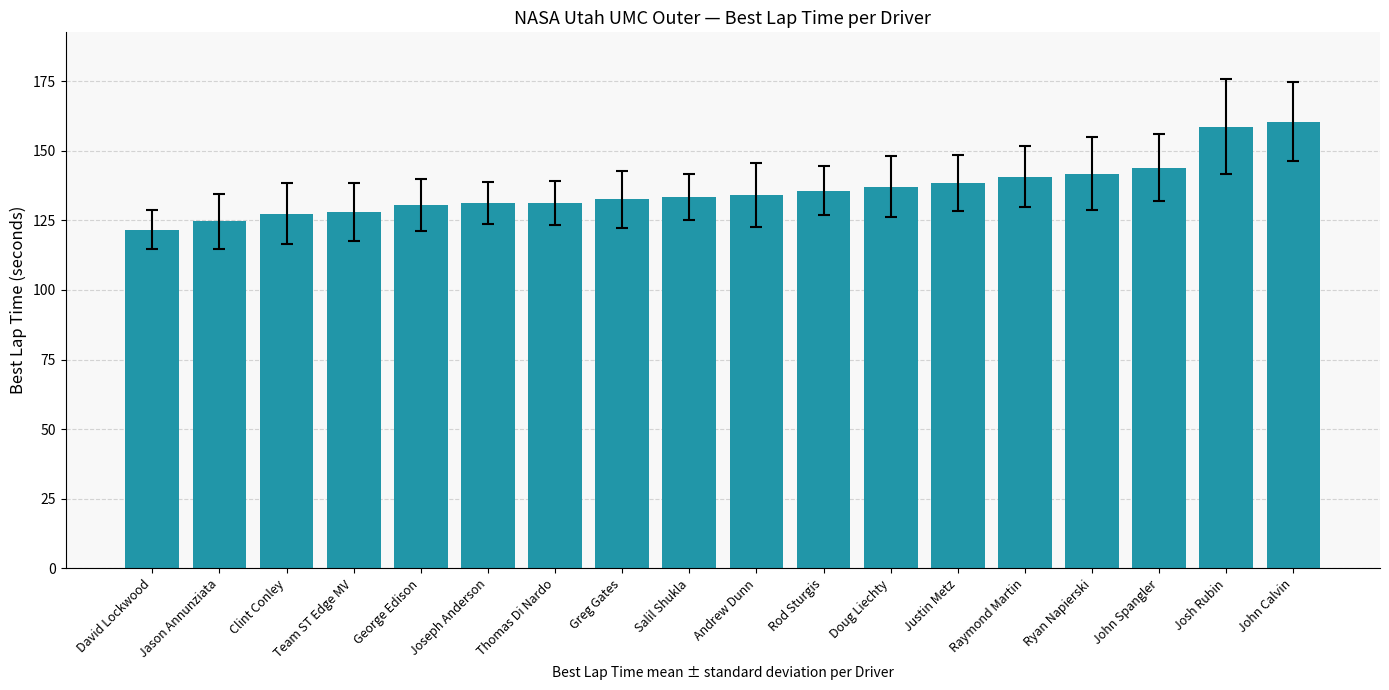

What is the label of the 2nd bar from the left?

Jason Annunziata